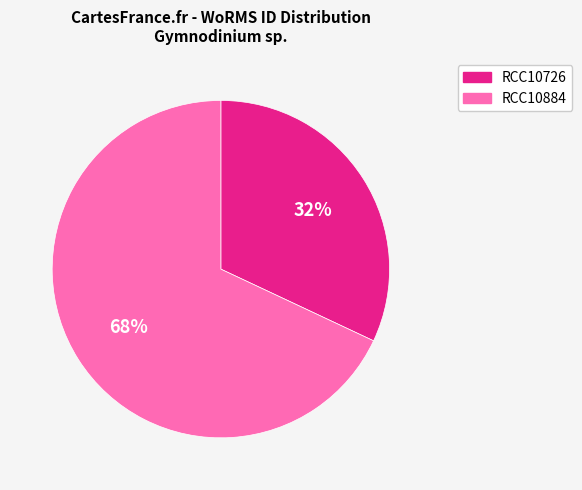

What is the largest slice in the pie chart?

RCC10884